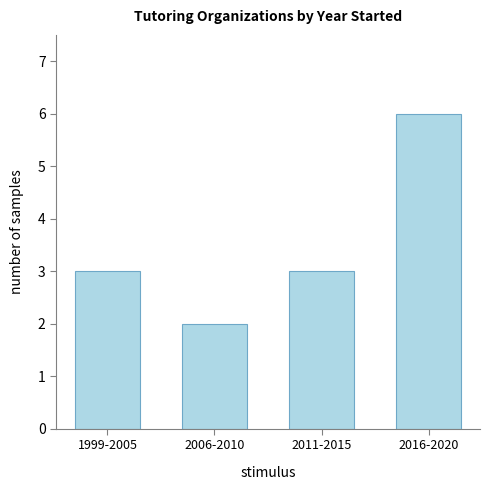

Count the values in the range 3 to 6.

3